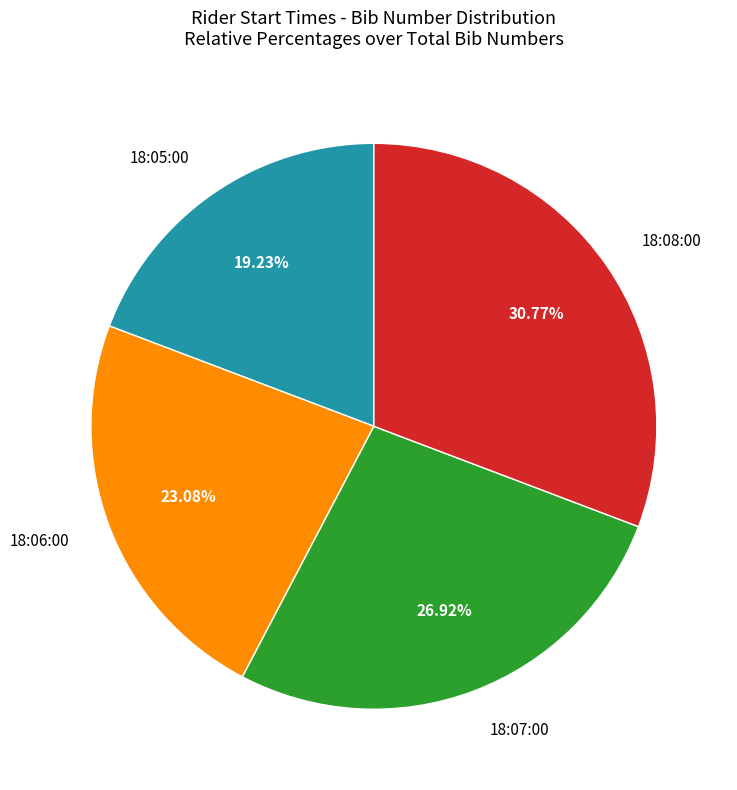

Is there a majority slice in this chart?

No